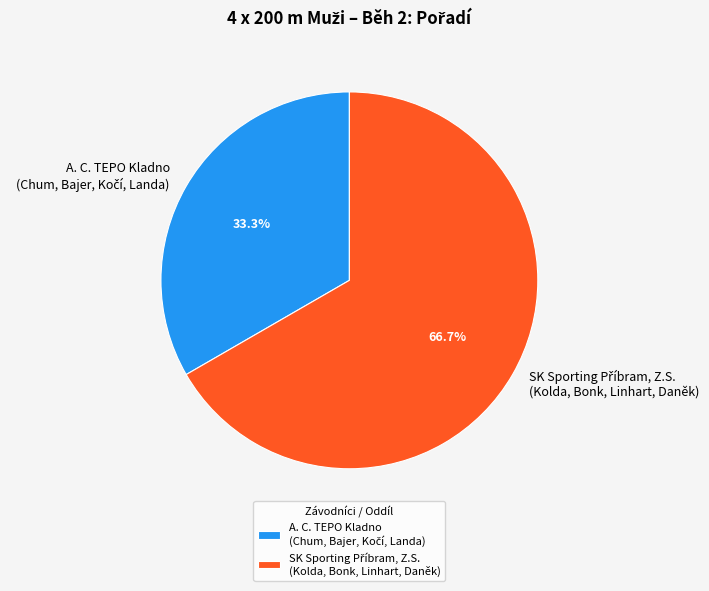

To the nearest percent, what is the average slice percentage?

50%